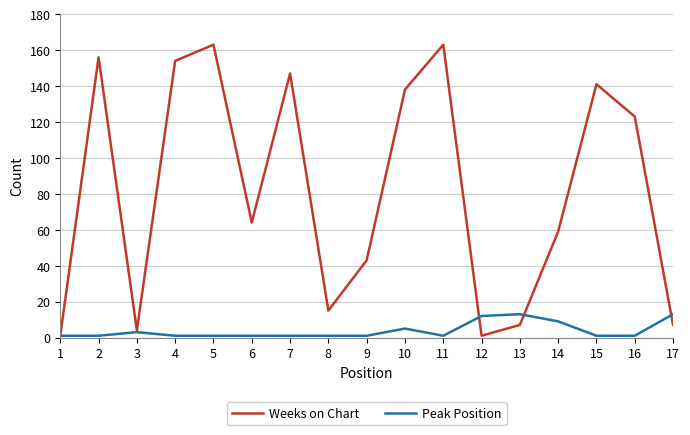

What is the average value of the Weeks on Chart series?

82